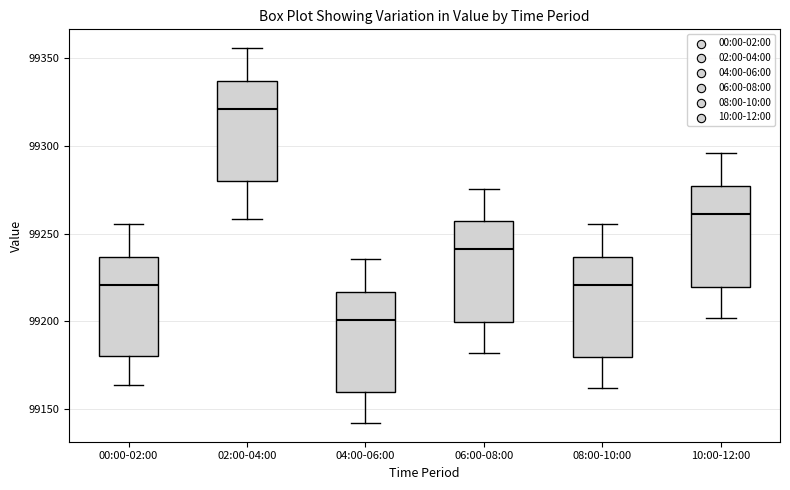

Where does the median line of the box for 04:00-06:00 sit on the y-axis? The values are not printed on the chart, so give them approximately, as read against the axis.

99200